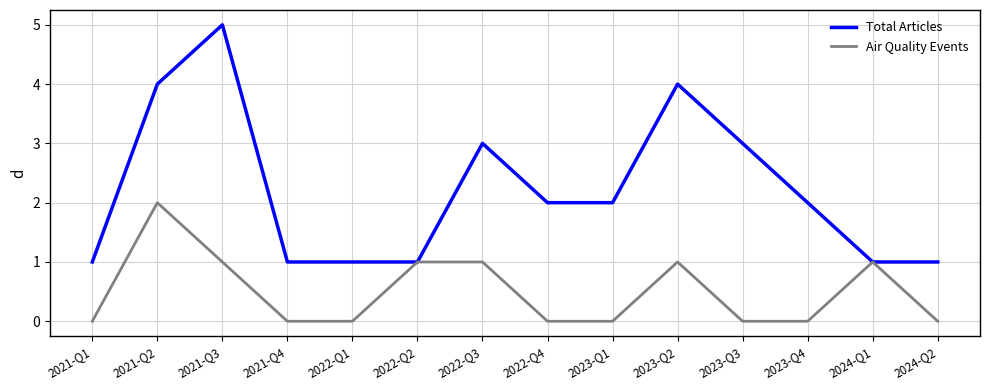

What position from the right is 2023-Q2?

5